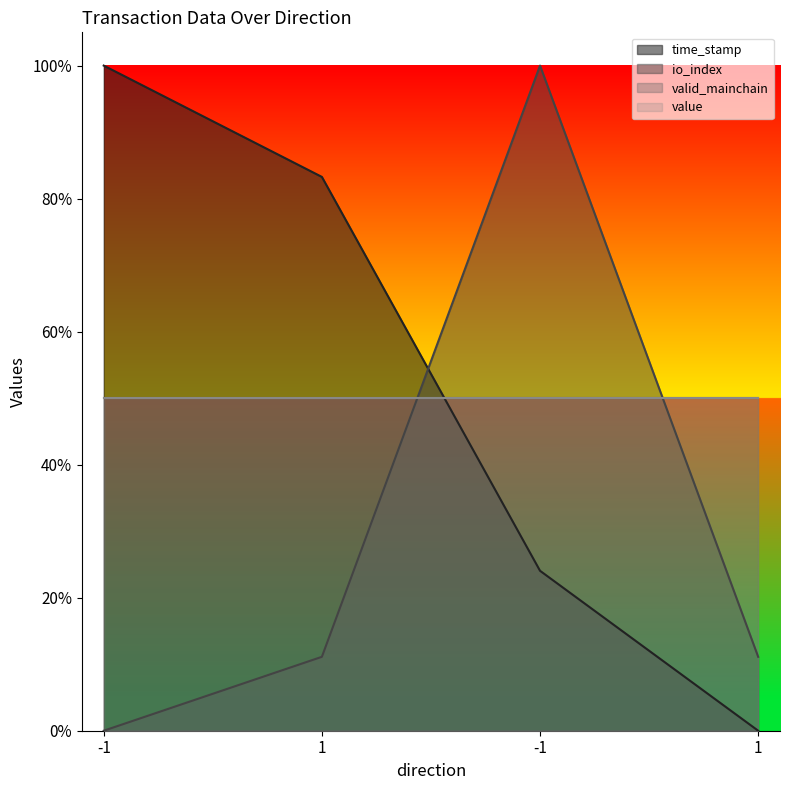

The value of time_stamp at 1 is 0.8. True or false?

True